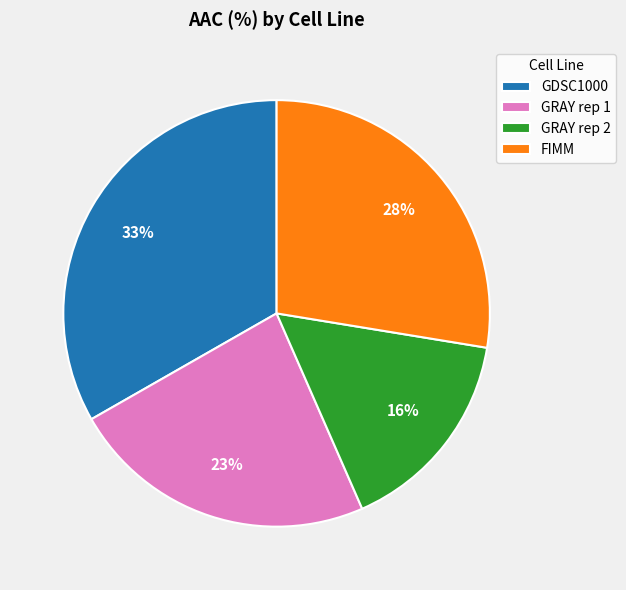

What percentage is the FIMM slice, to the nearest percent?

28%